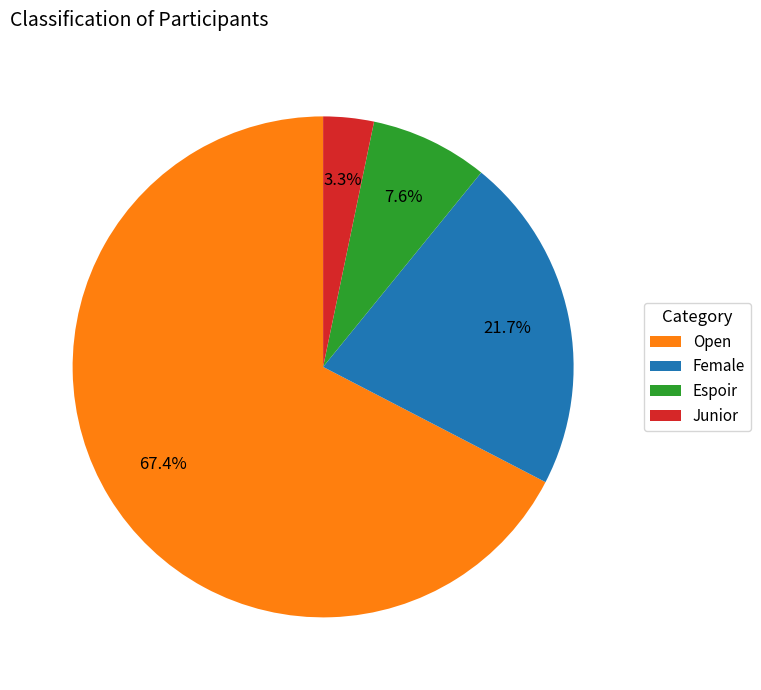

What percentage do Espoir and Female together represent?

29.3%